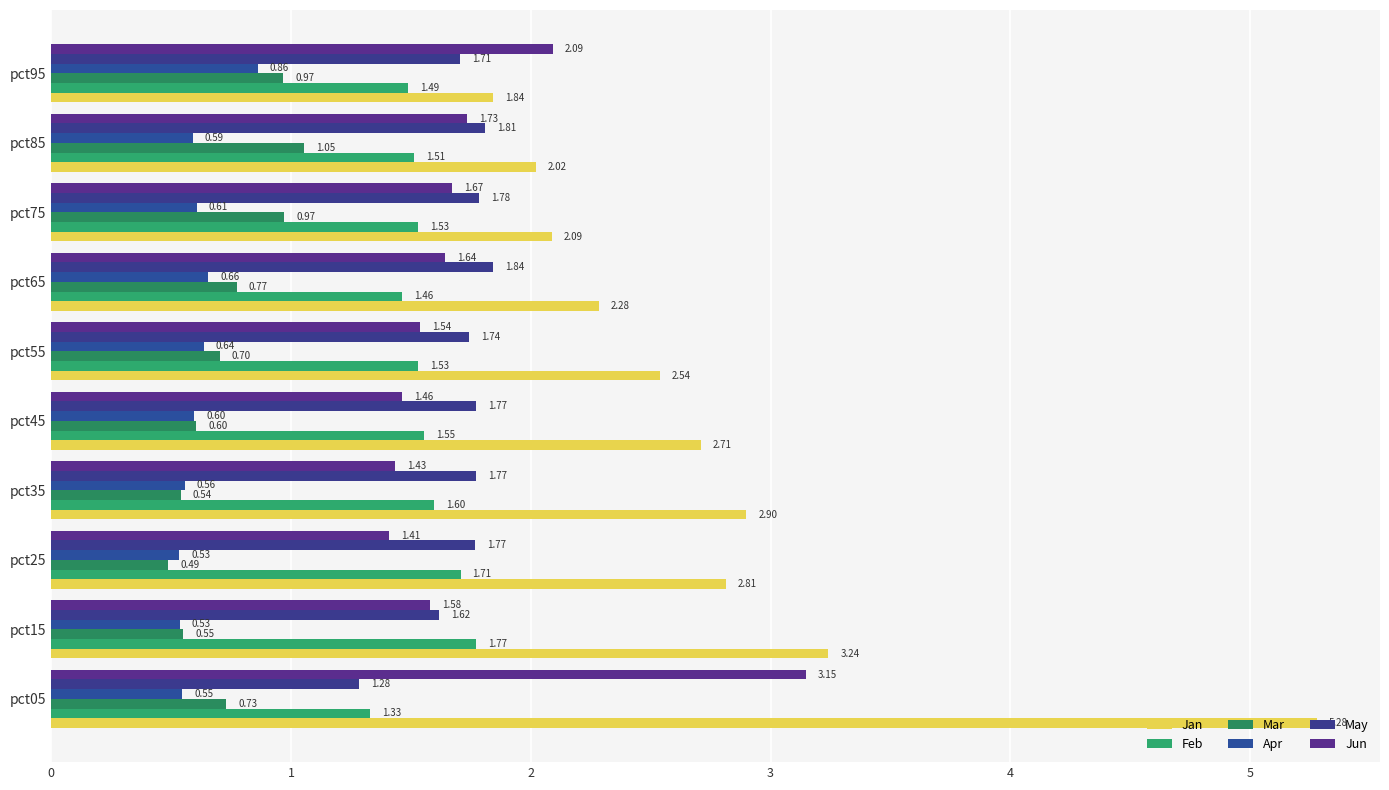

How many data points in Jan are less than 2?

1